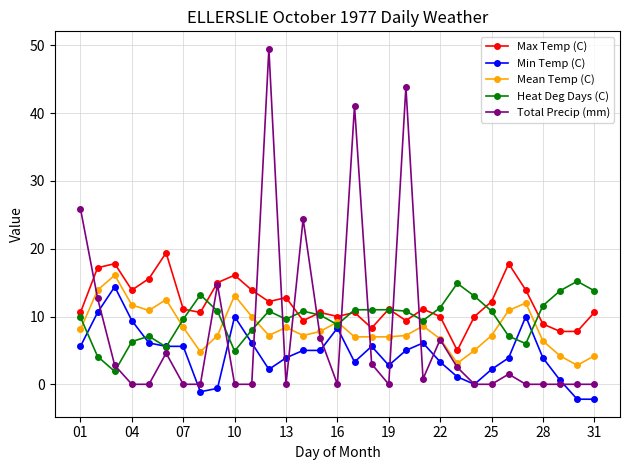

What is the difference between the maximum and minimum values in the Min Temp (C) series?

16.6